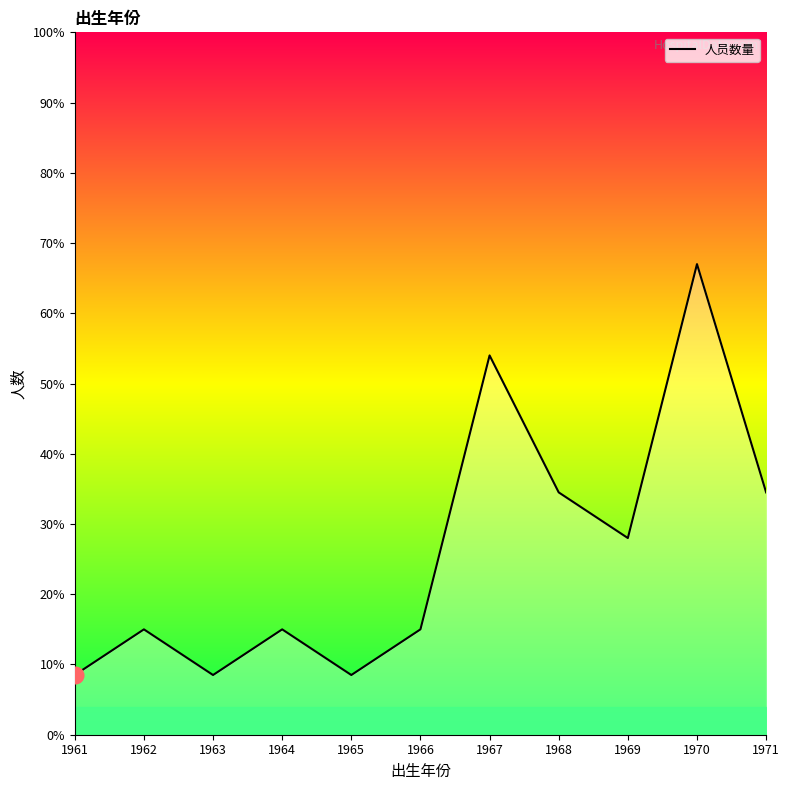

What is the difference between the maximum and minimum values?

58.5